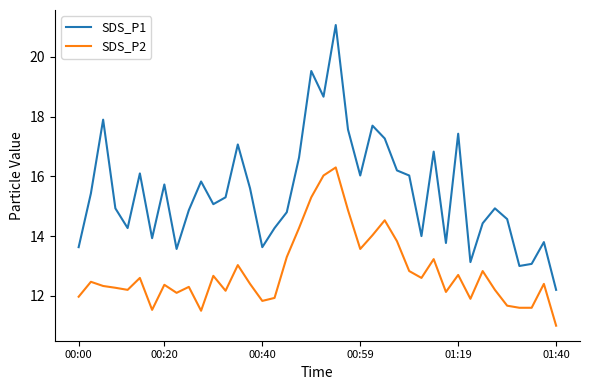

What is the sum of all SDS_P1 values?

619.8